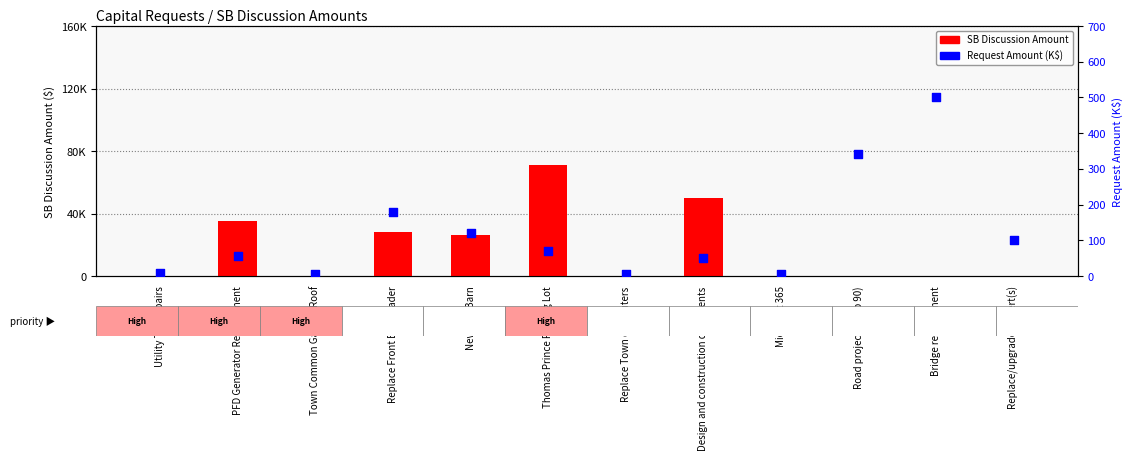

Which series reaches the minimum Y coordinate?

SB Discussion Amount